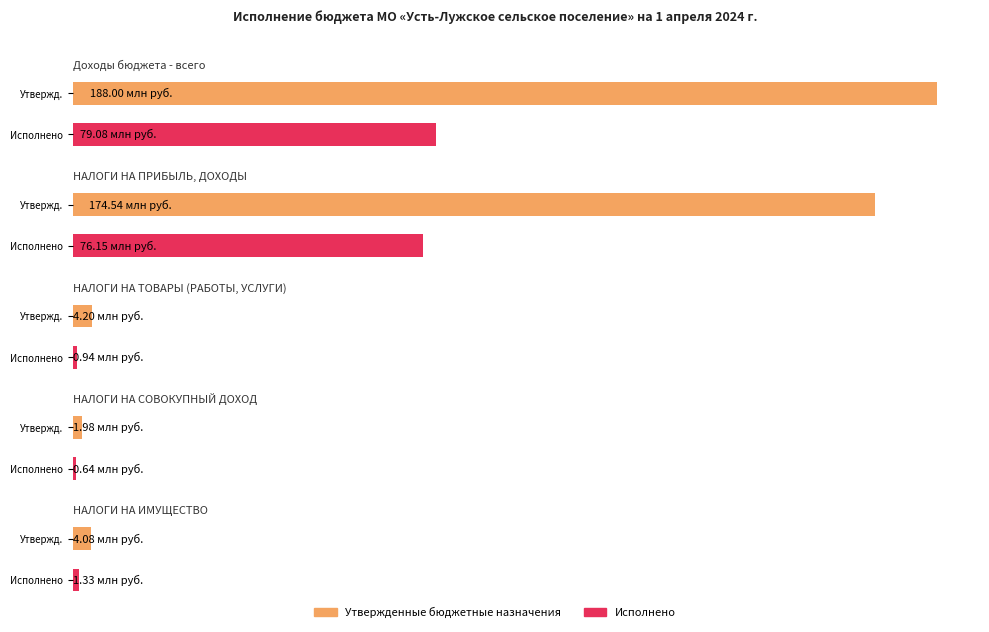

Which series changed the most between НАЛОГИ НА ПРИБЫЛЬ, ДОХОДЫ and НАЛОГИ НА ИМУЩЕСТВО?

Утвержденные бюджетные назначения